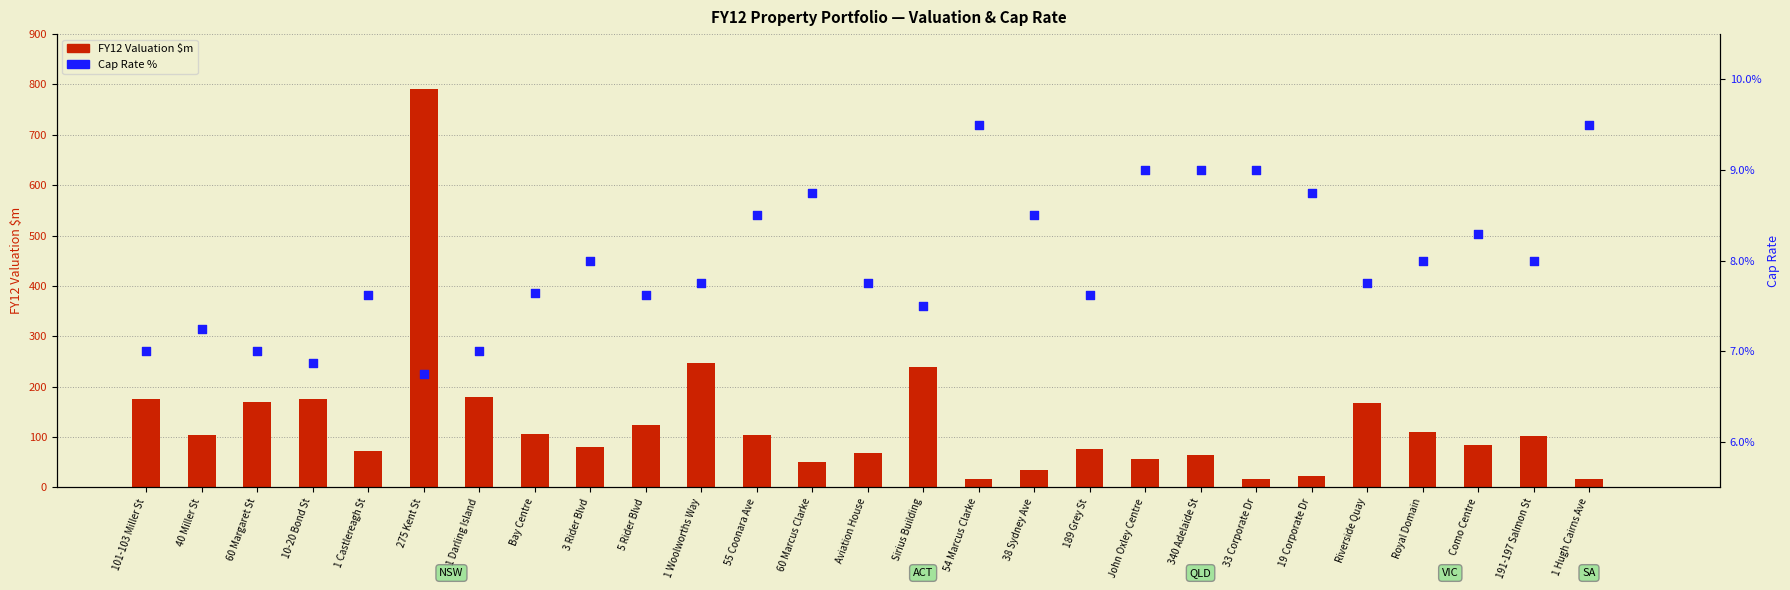

Which series reaches the minimum Y coordinate?

Cap Rate %